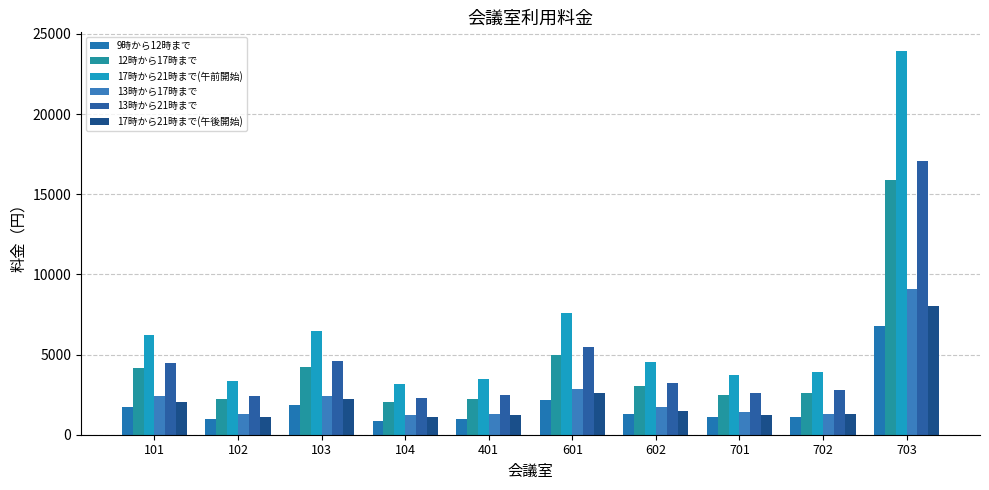

What is the value of the 17時から21時まで(午後開始) bar at the 5th from the left?

1200